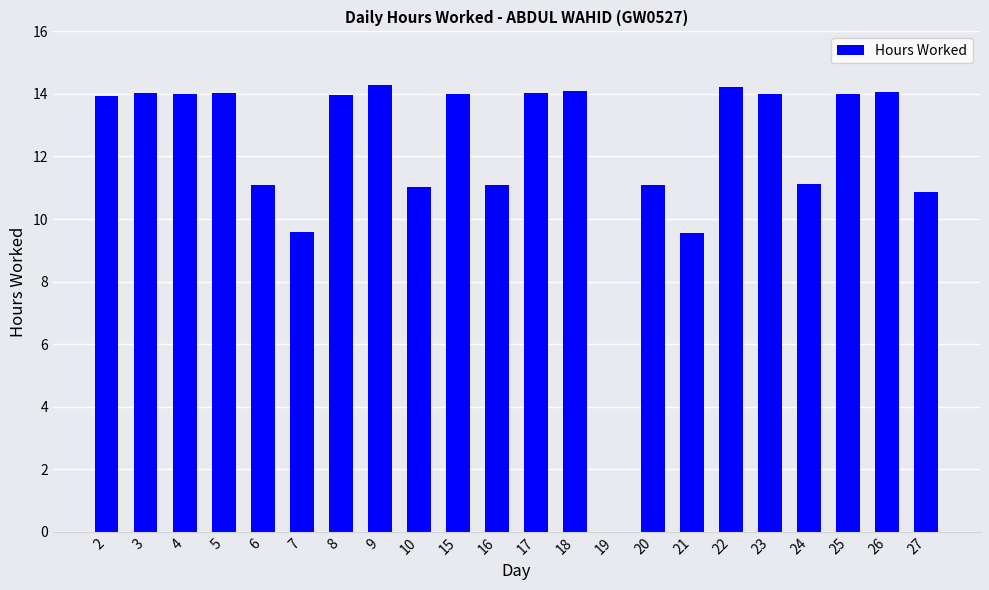

How many values exceed 13?

13